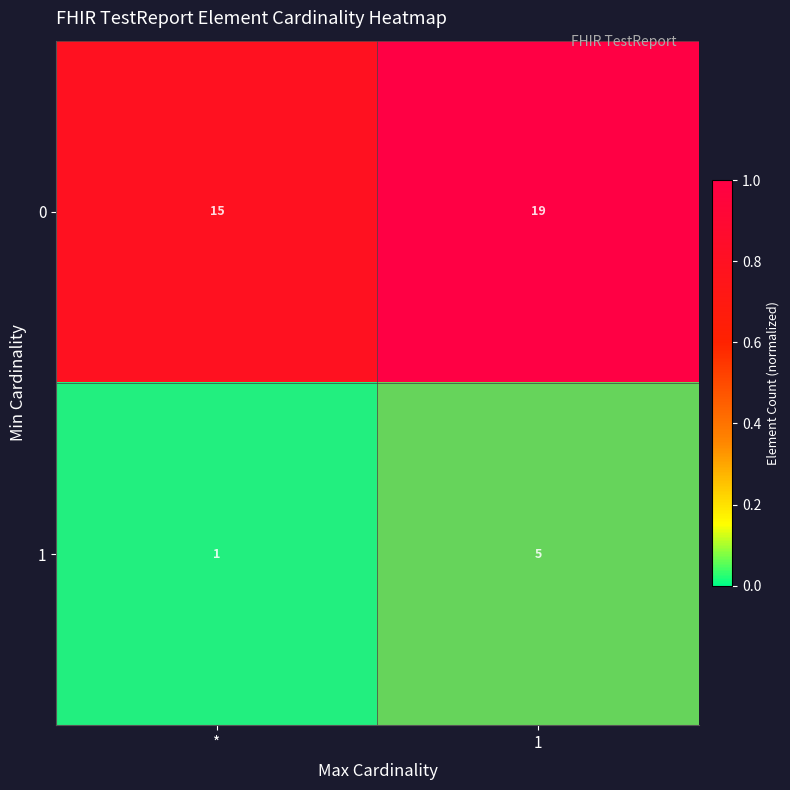

What is the sum of all 1 values?

6